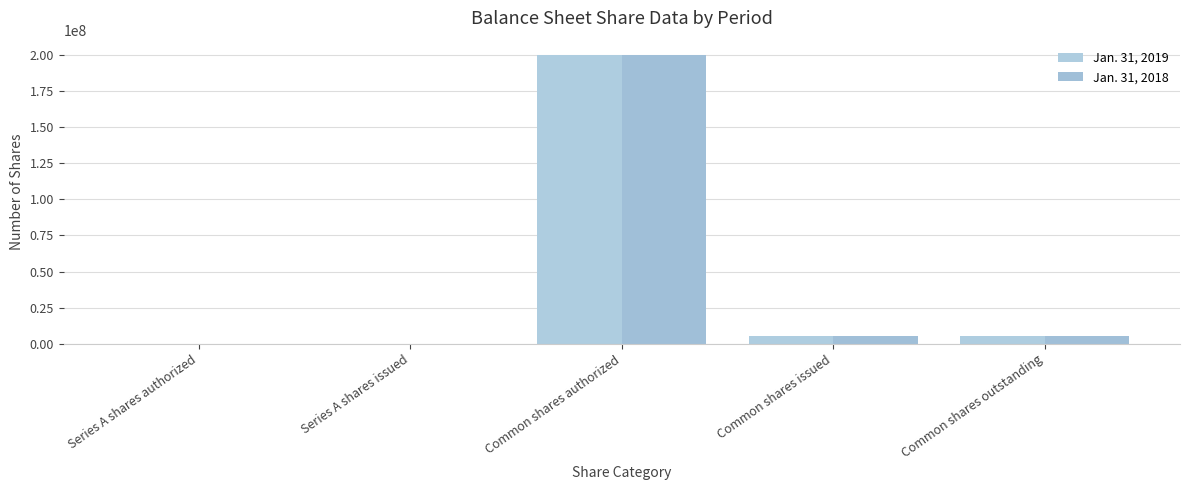

Are the bars horizontal?

No